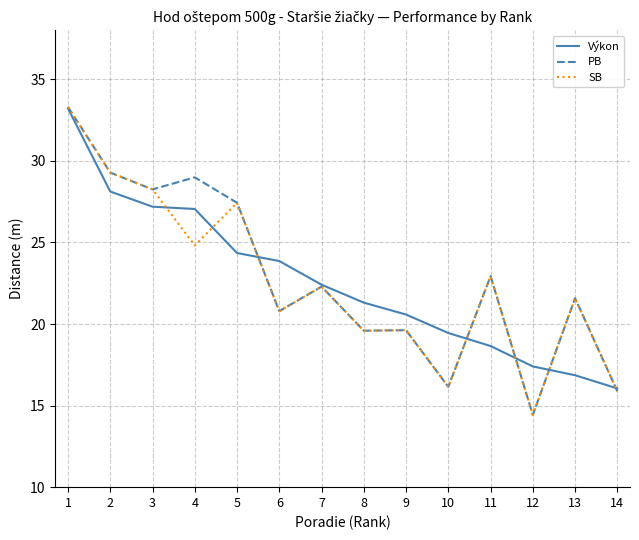

What is the minimum value for Výkon?

16.1